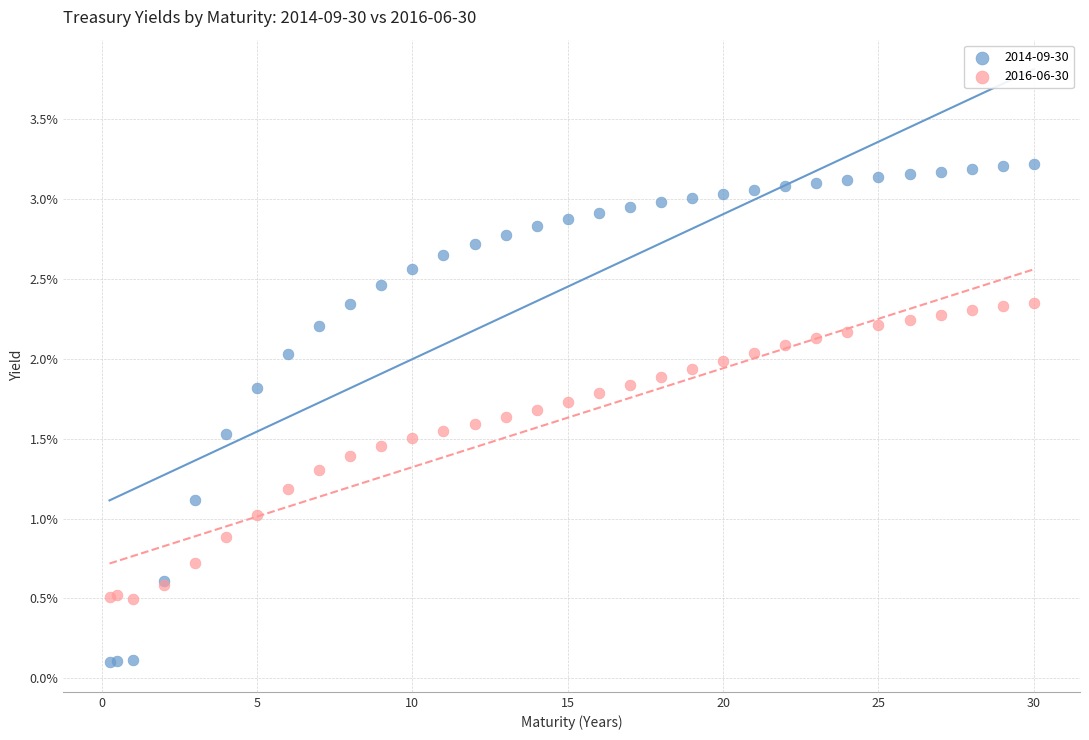

Which series reaches the maximum Y coordinate?

2014-09-30